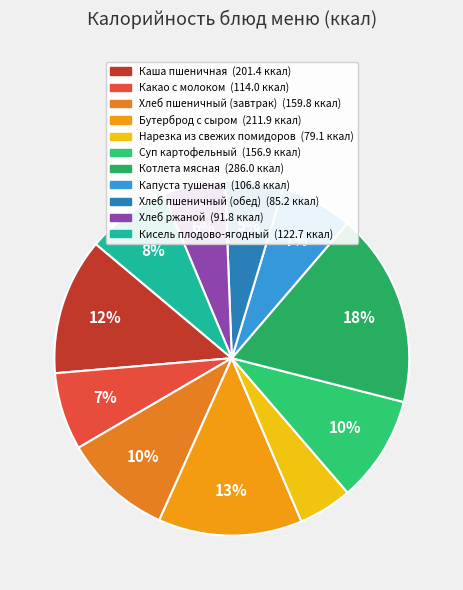

Which slice is the largest?

Котлета мясная